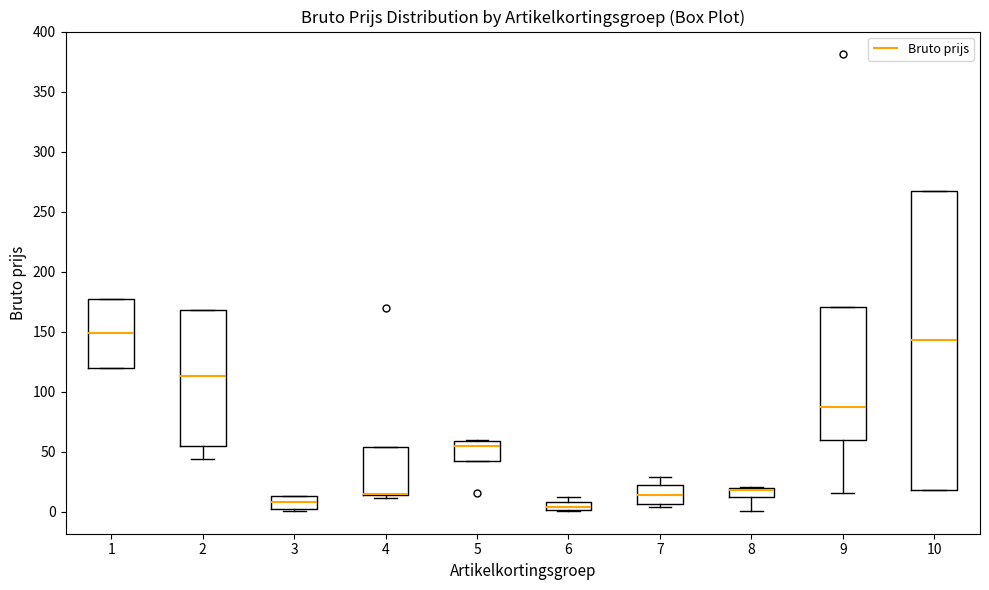

Where is the lower edge of the box at x = 4 on the y-axis? The values are not printed on the chart, so give them approximately, as read against the axis.

15